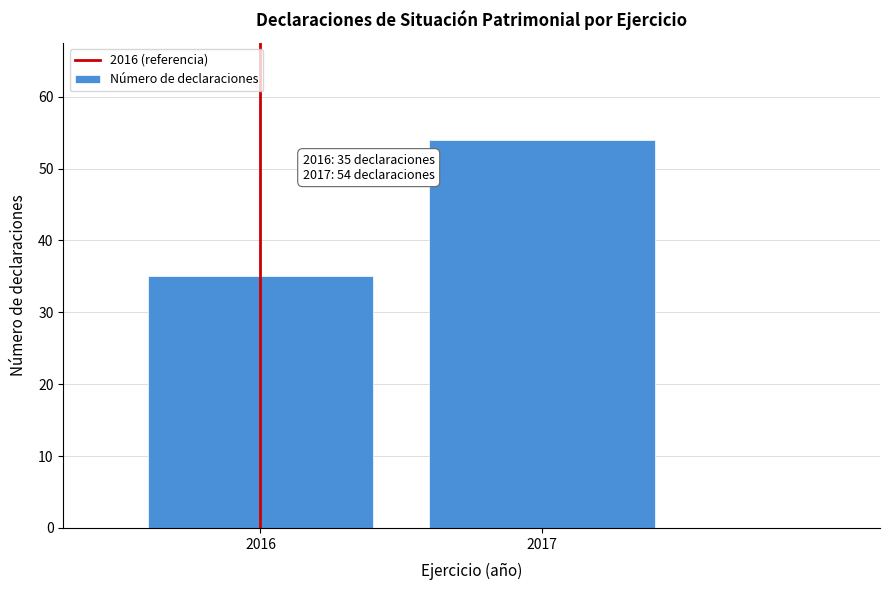

Reading left to right, extract all data points from this chart.

2016=35	2017=54